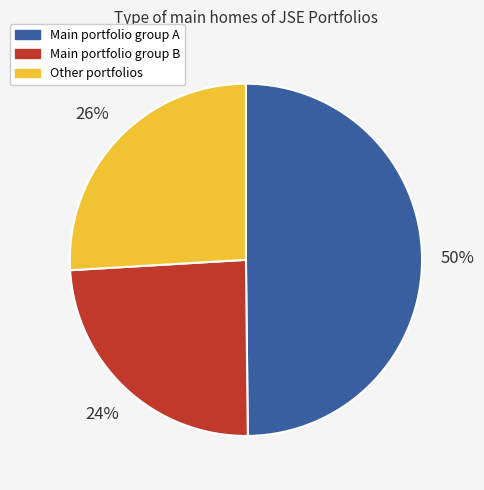

Is there a majority slice in this chart?

No